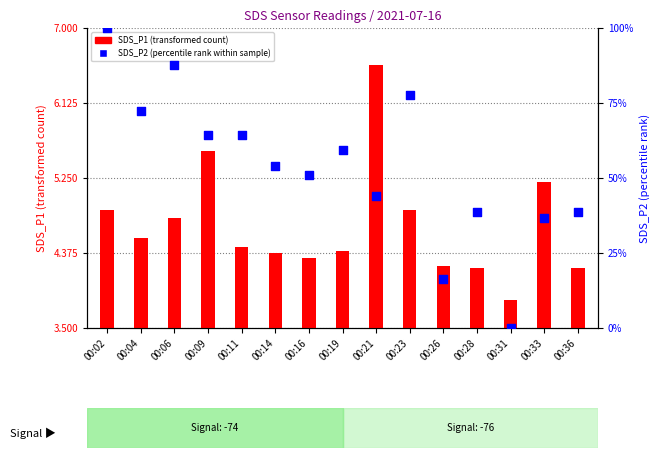

What are all the series names shown in the legend?

SDS_P1 (transformed count), SDS_P2 (percentile rank within sample)